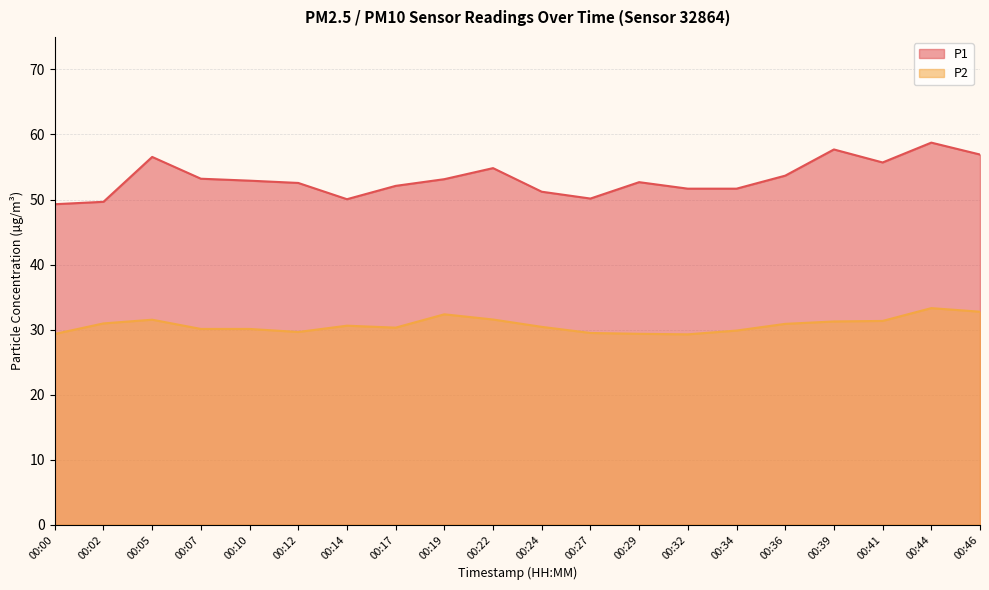

Rank the categories by P2 value from lowest to highest.

00:32, 00:00, 00:29, 00:27, 00:12, 00:34, 00:07, 00:10, 00:17, 00:24, 00:14, 00:36, 00:02, 00:39, 00:41, 00:05, 00:22, 00:19, 00:46, 00:44